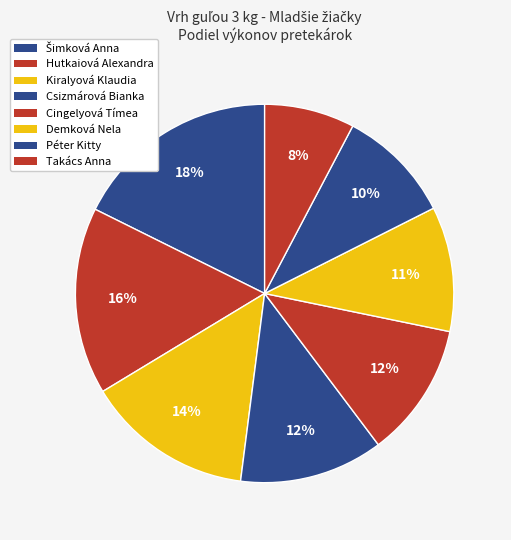

To the nearest percent, what percentage of the pie is Šimková Anna?

18%